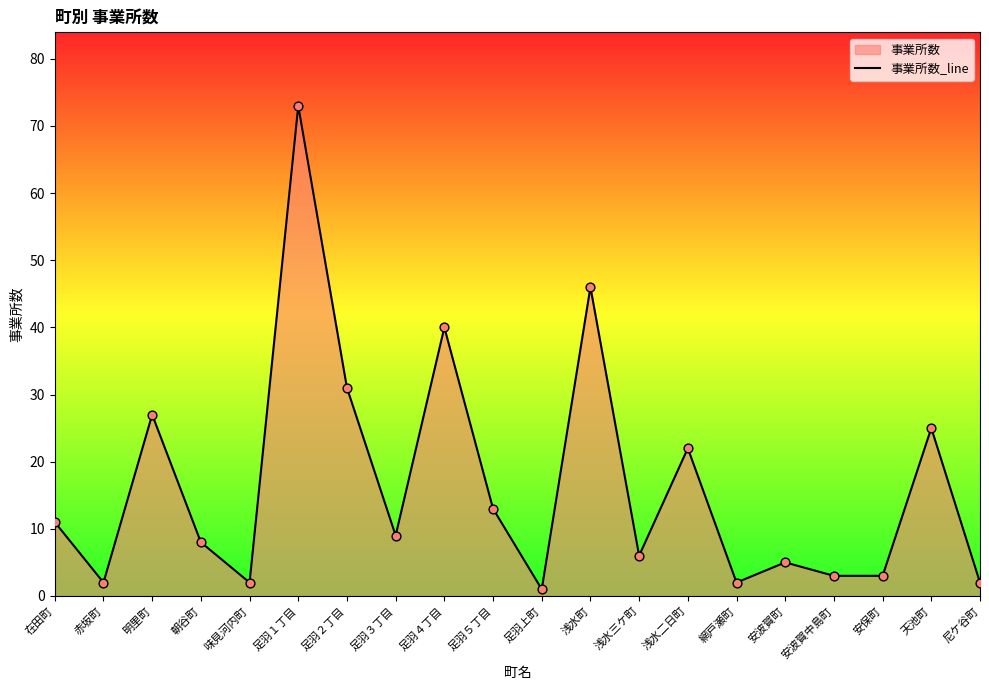

Which has a higher value, 安波賀中島町 or 安保町?

安波賀中島町